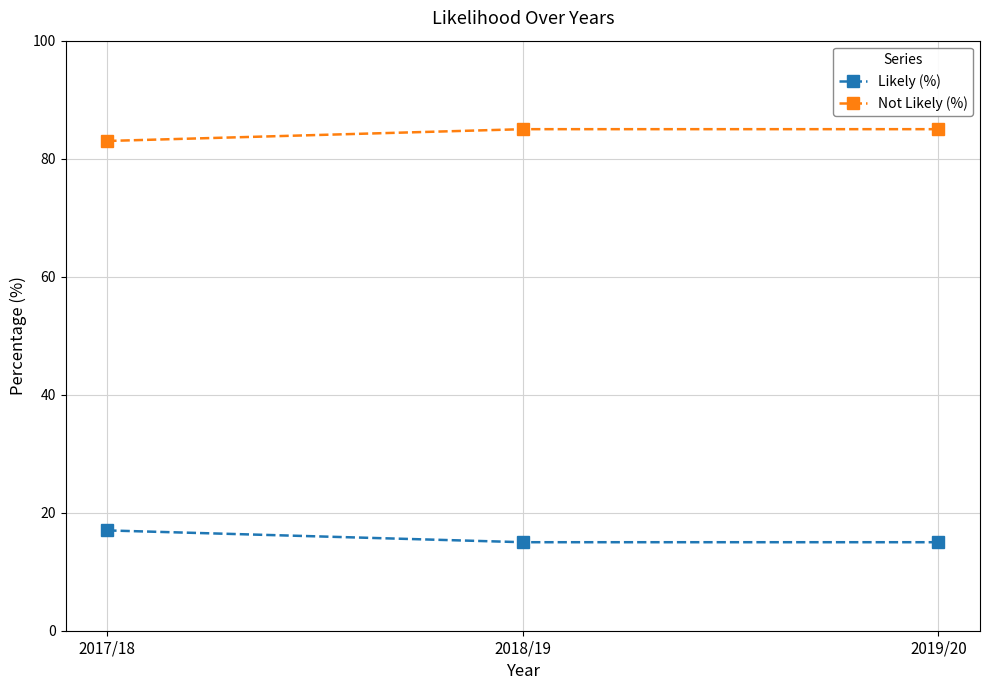

List the series in order of their overall mean, lowest first.

Likely (%), Not Likely (%)